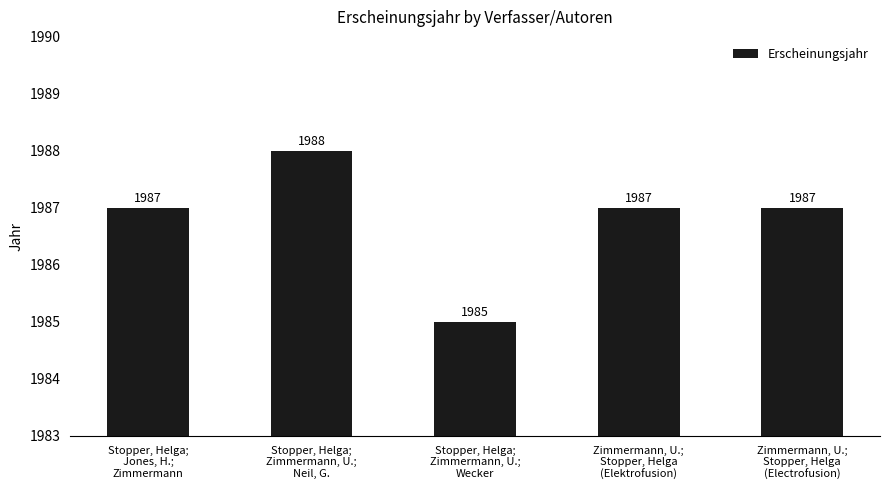

Reading left to right, what are all the values shown in this chart?

1987	1988	1985	1987	1987